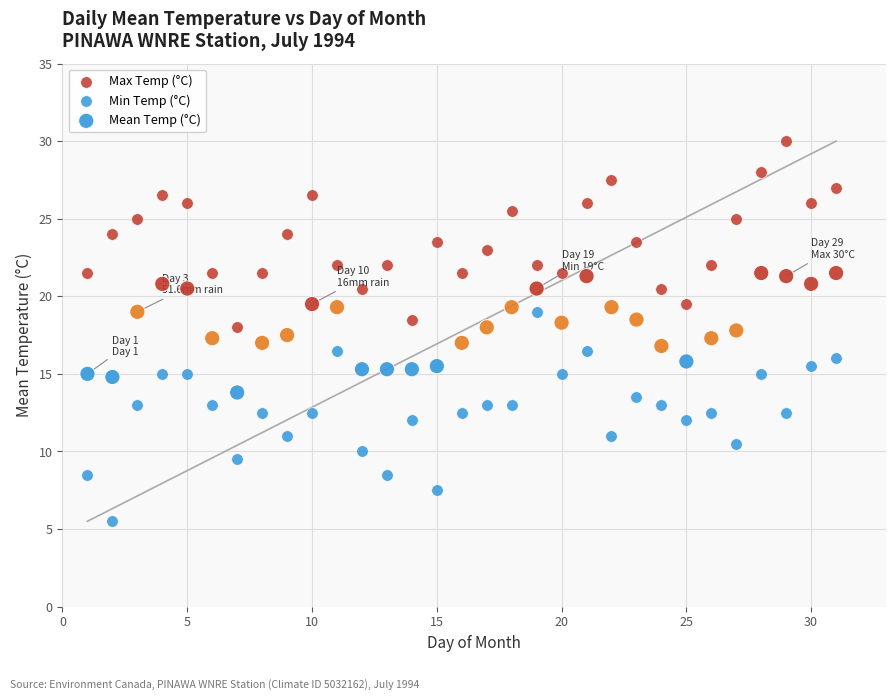

How many data points are displayed?

93